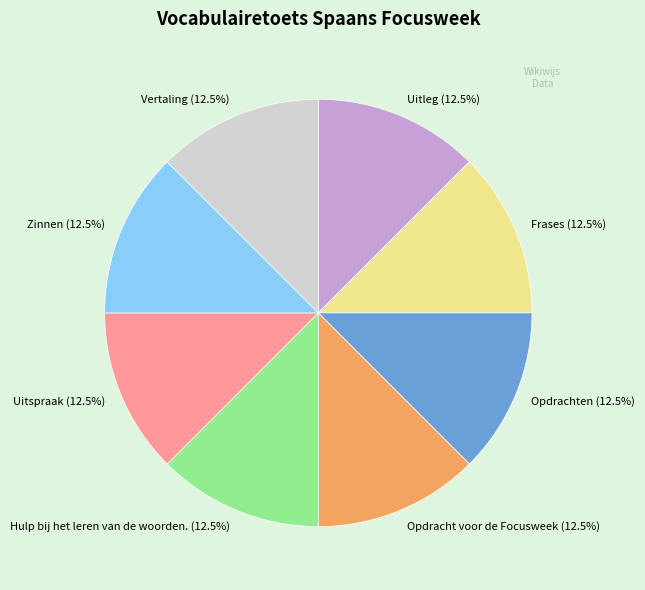

Is the sum of Uitspraak and Opdracht voor de Focusweek greater than half?

No